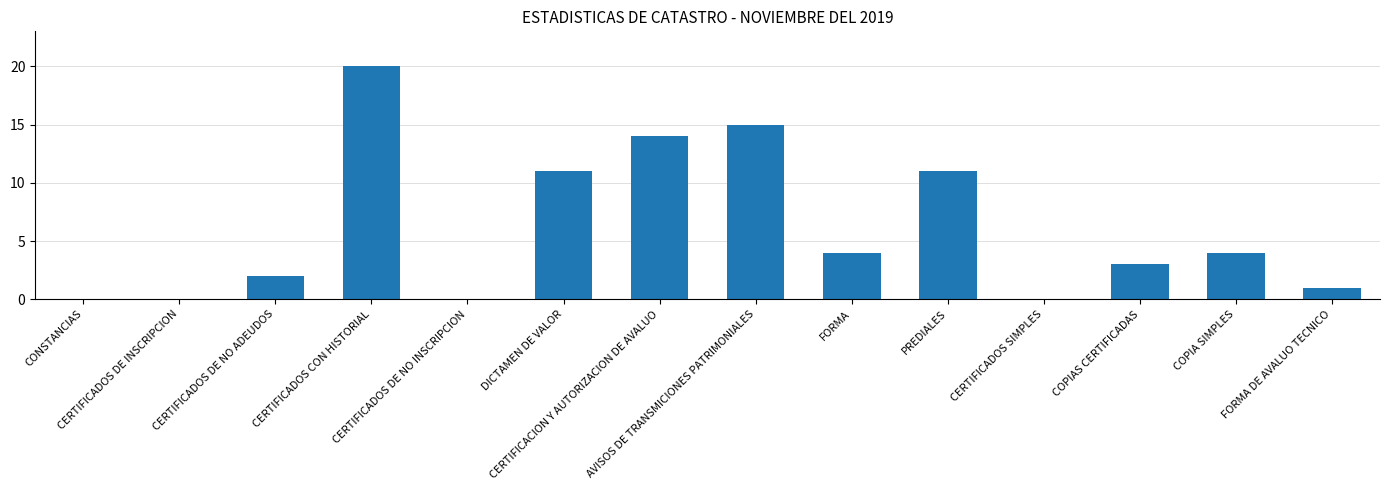

Are the bars horizontal?

No